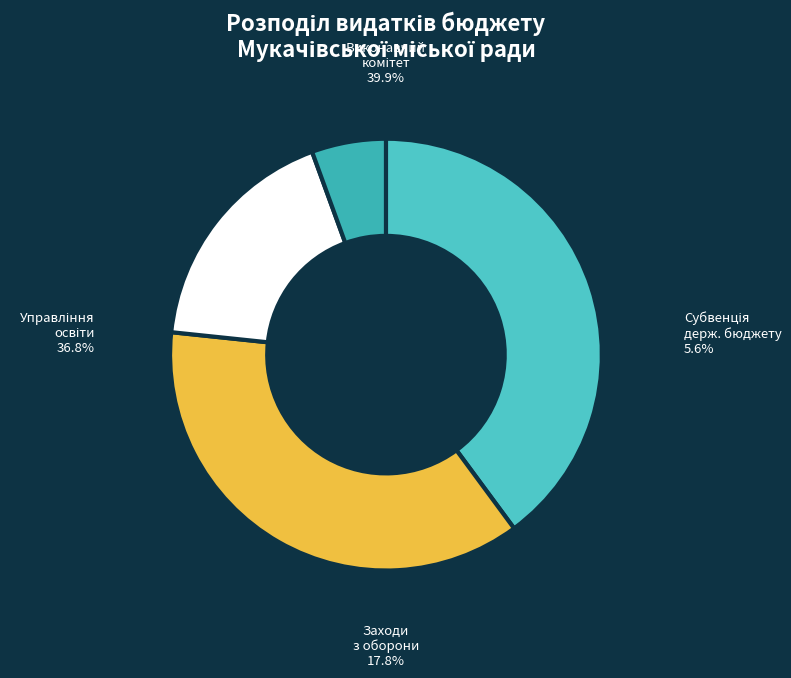

How many slices are in this pie chart?

4